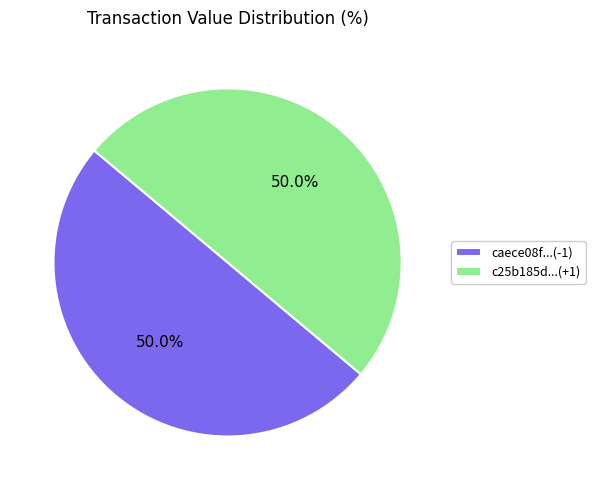

What is the total percentage of c25b185d...(+1) and caece08f...(-1)?

100.0%